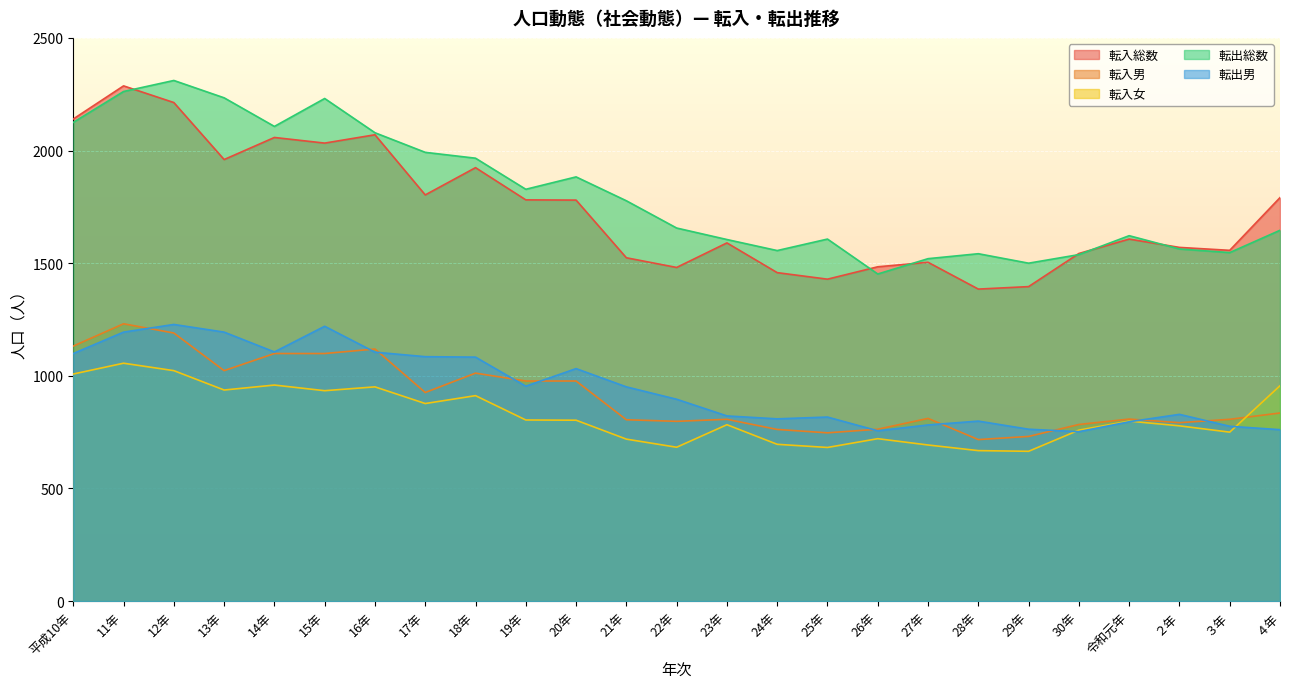

What is the highest value of the 転入男 series?

1231